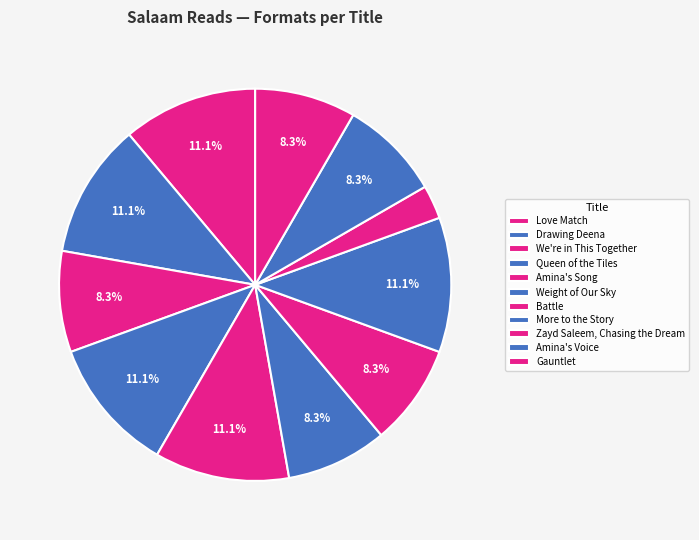

Is there any slice that represents more than half of the pie?

No